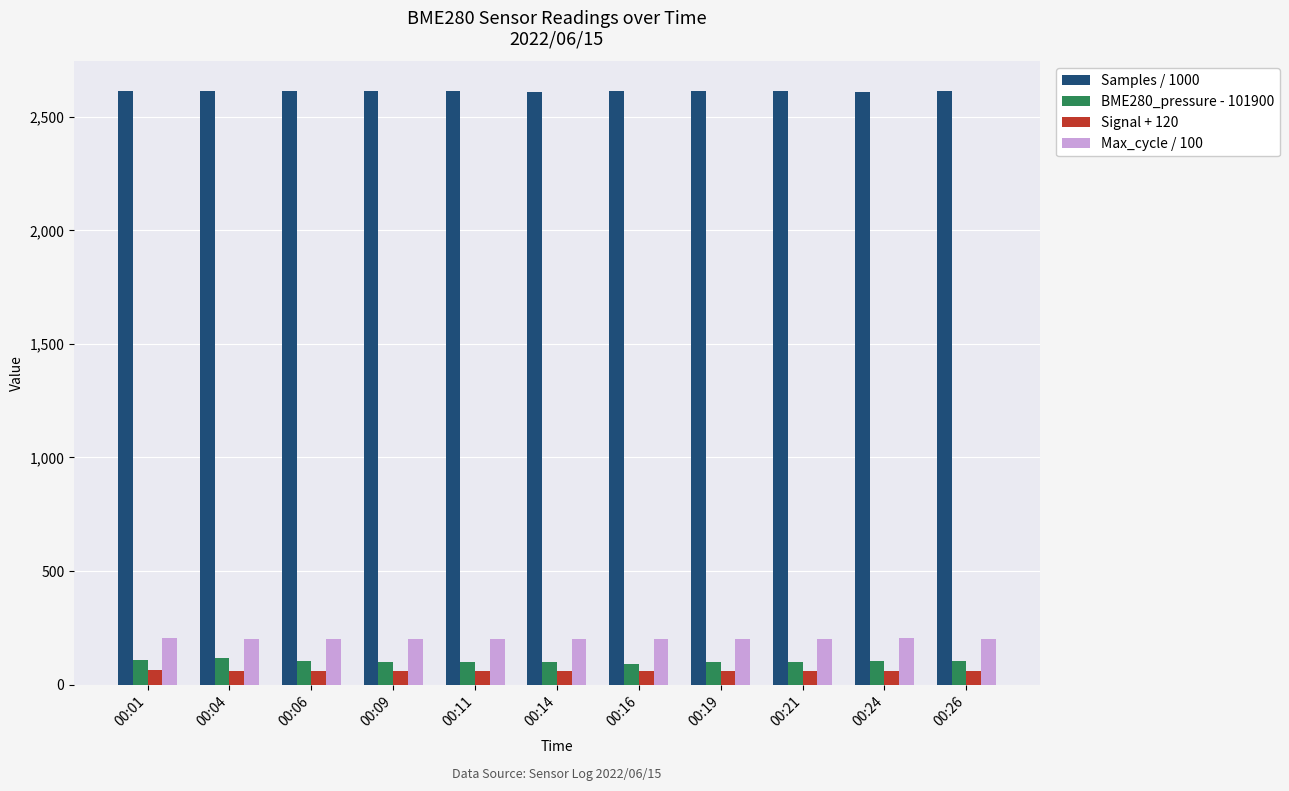

Which series has the largest total across all categories?

Samples / 1000